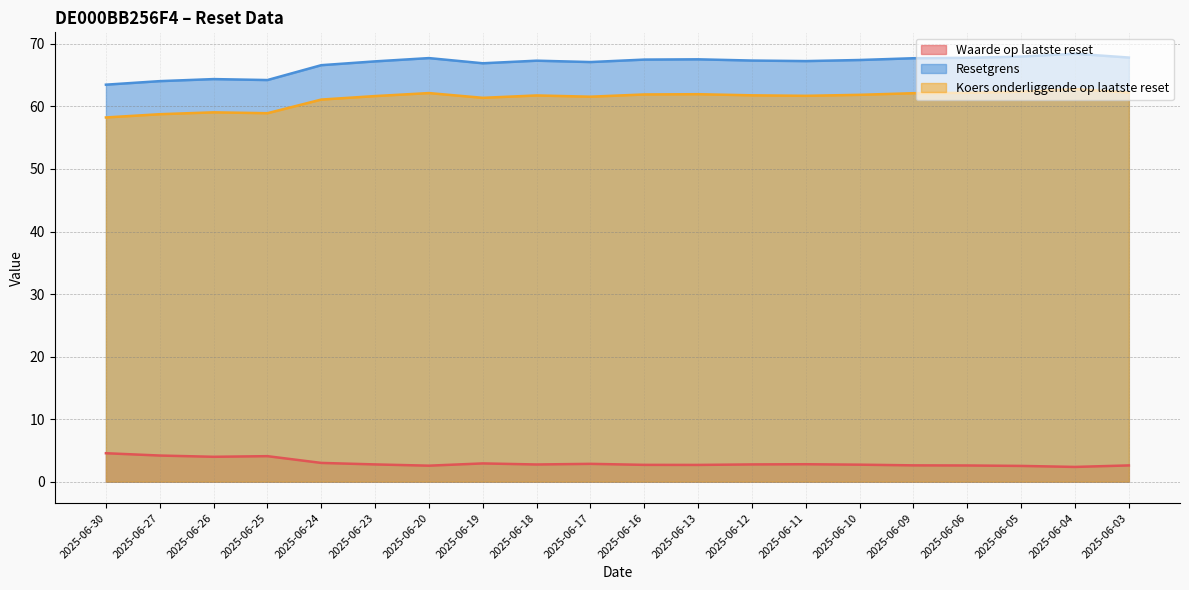

Between 2025-06-18 and 2025-06-11, which series saw the biggest shift?

Resetgrens